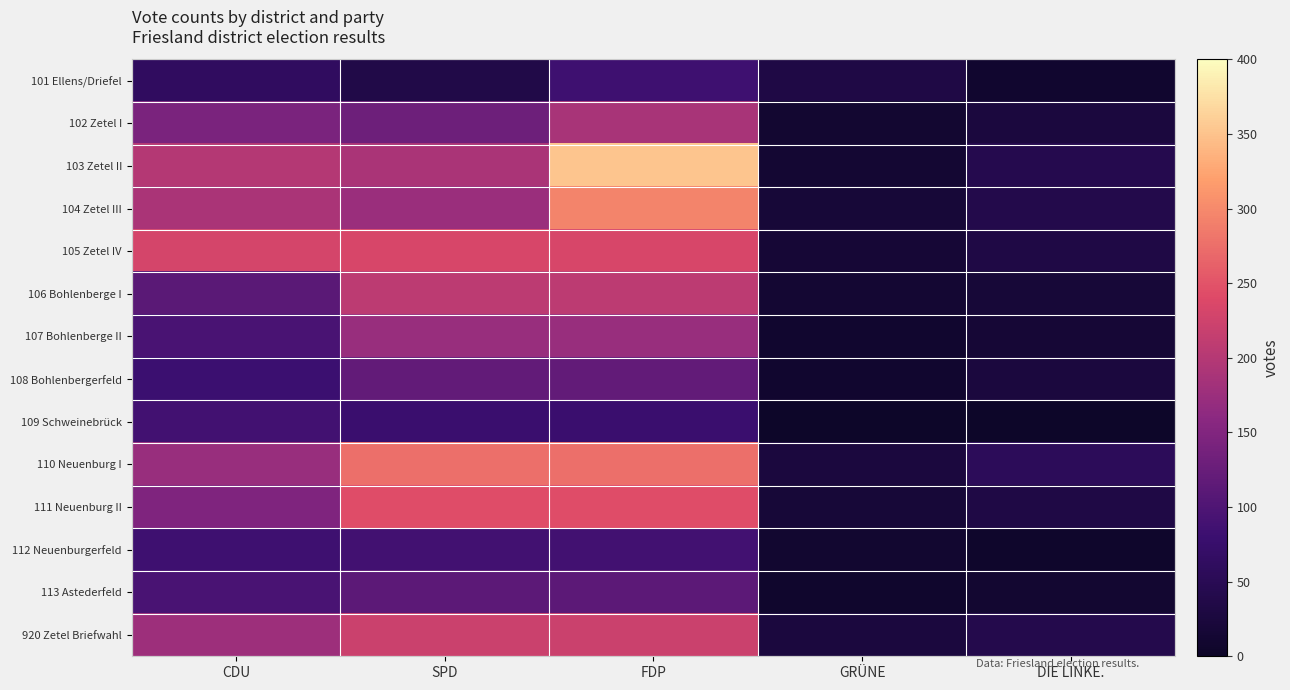

Rank the series by their maximum value, from lowest to highest.

101 Ellens/Driefel, 109 Schweinebrück, 112 Neuenburgerfeld, 113 Astederfeld, 108 Bohlenbergerfeld, 107 Bohlenberge II, 102 Zetel I, 106 Bohlenberge I, 920 Zetel Briefwahl, 105 Zetel IV, 111 Neuenburg II, 110 Neuenburg I, 104 Zetel III, 103 Zetel II